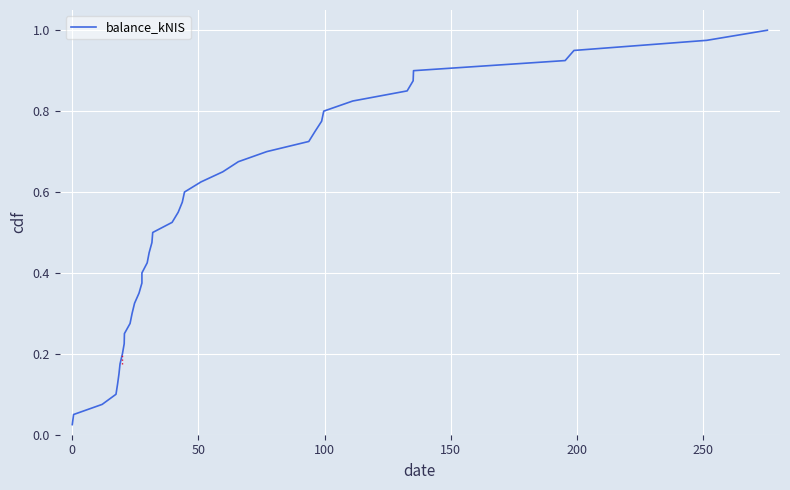

True or false: the data has more than 1 interior local peaks.

False